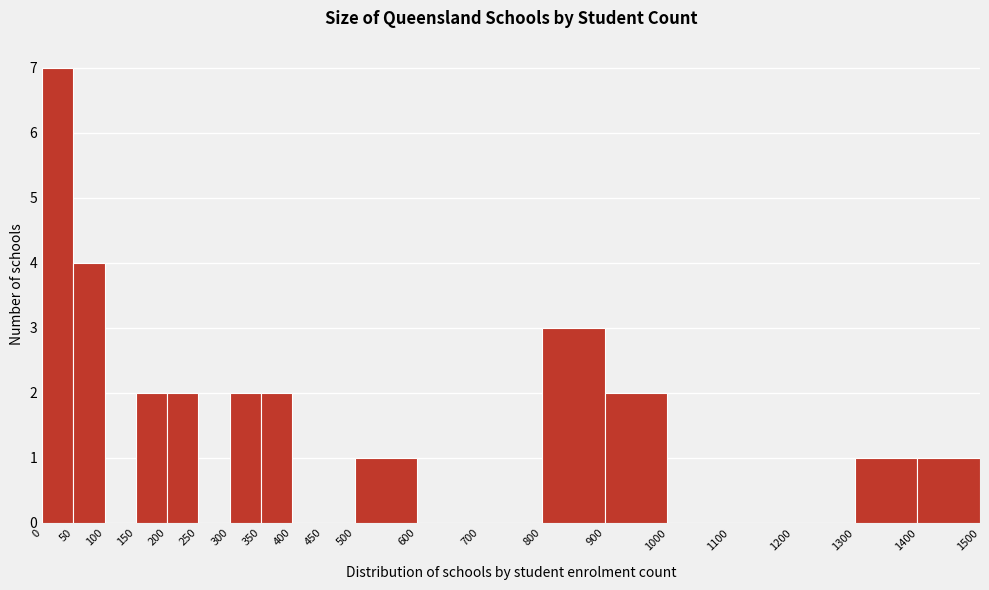

Which range on the x-axis has the tallest bar?

0 to 50